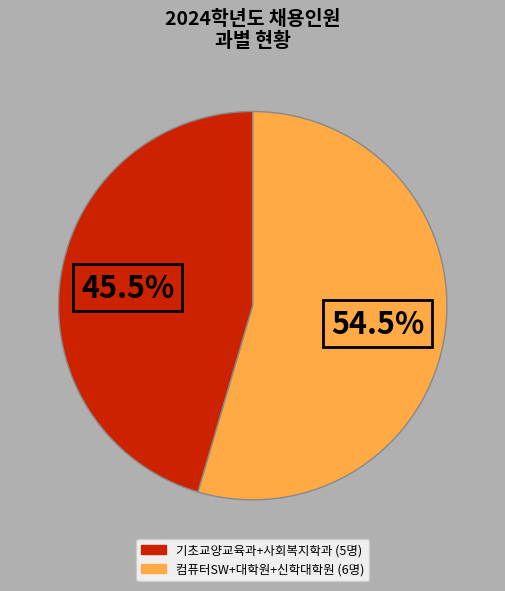

Is there a majority slice in this chart?

Yes